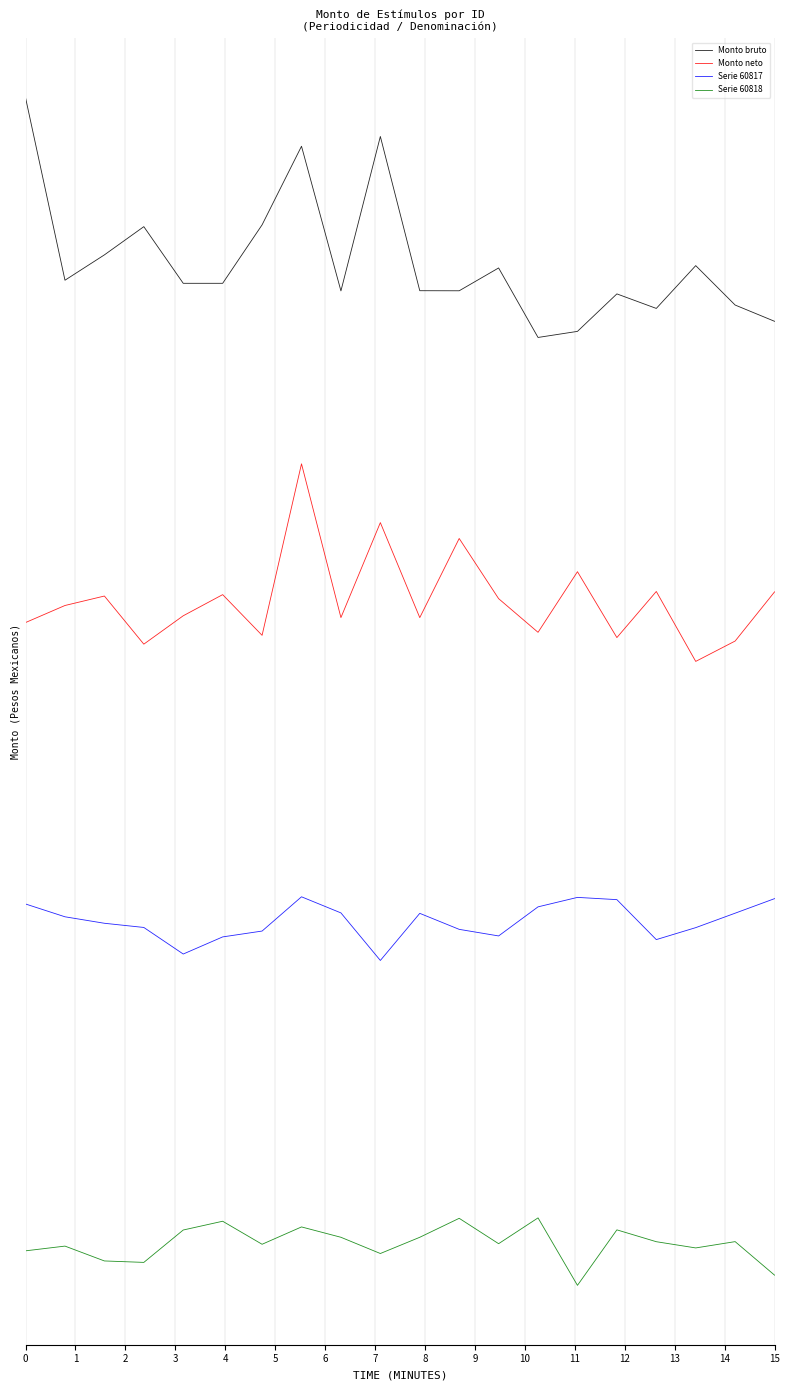

True or false: Serie 60818 and Monto neto intersect in this chart.

False